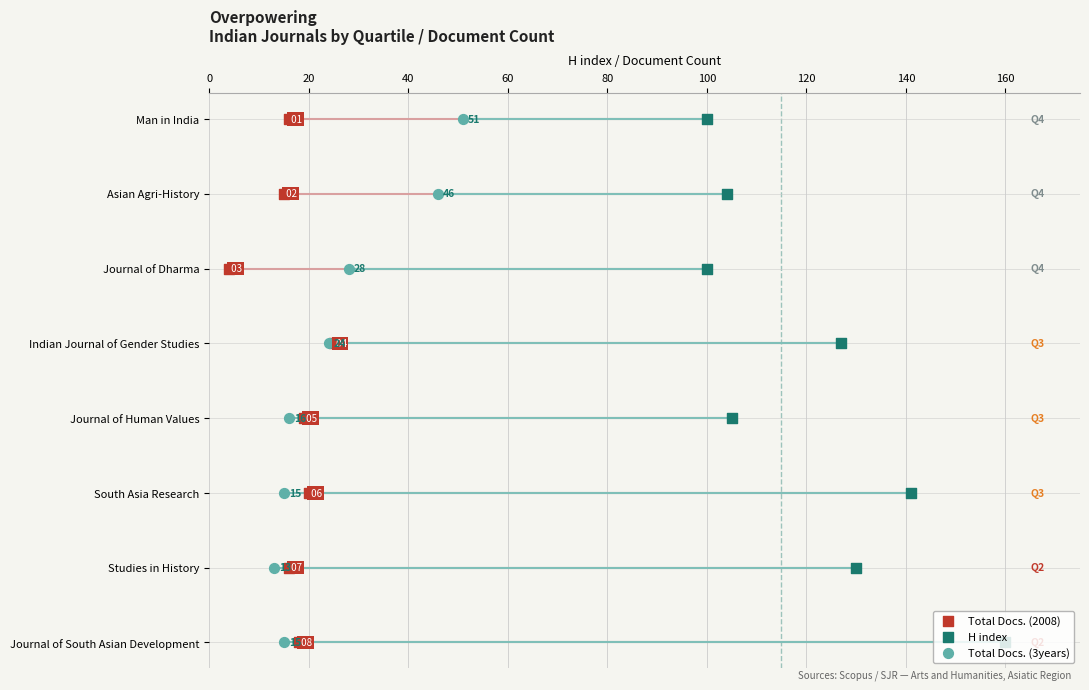

What is the total value across all series at 20?

3